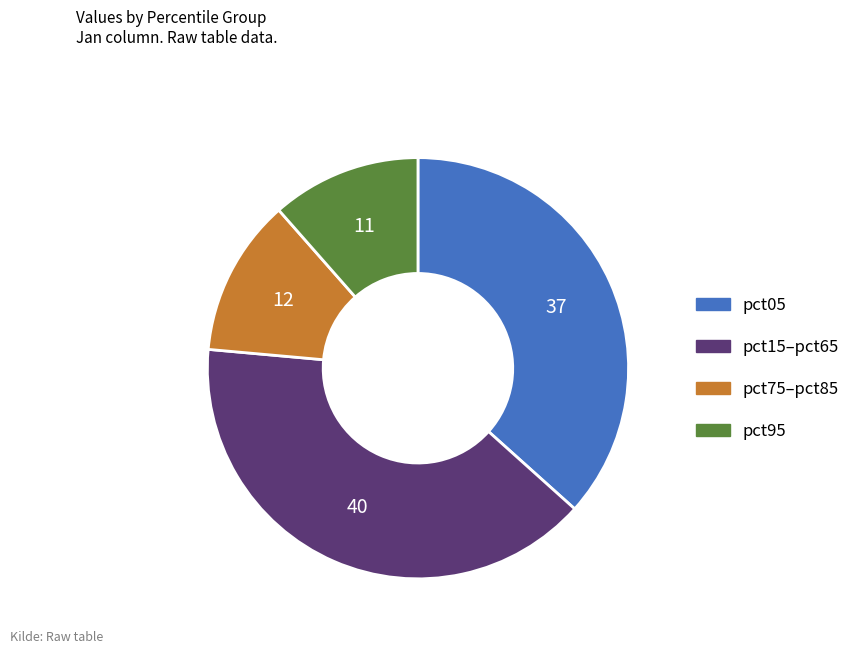

Does any single category account for the majority?

No